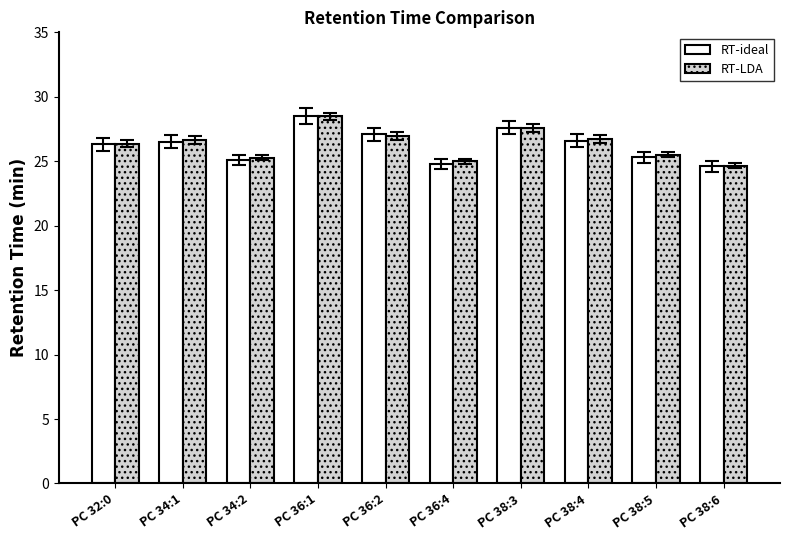

How many data points in RT-LDA are less than 26?

4